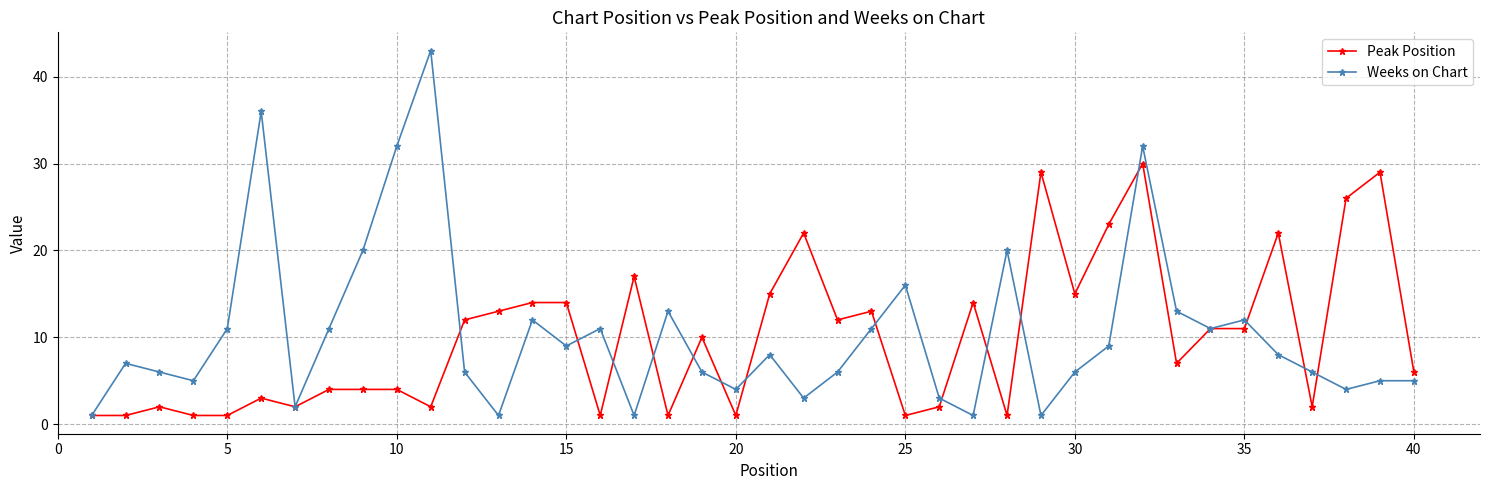

Rank the series by their maximum value, from lowest to highest.

Peak Position, Weeks on Chart